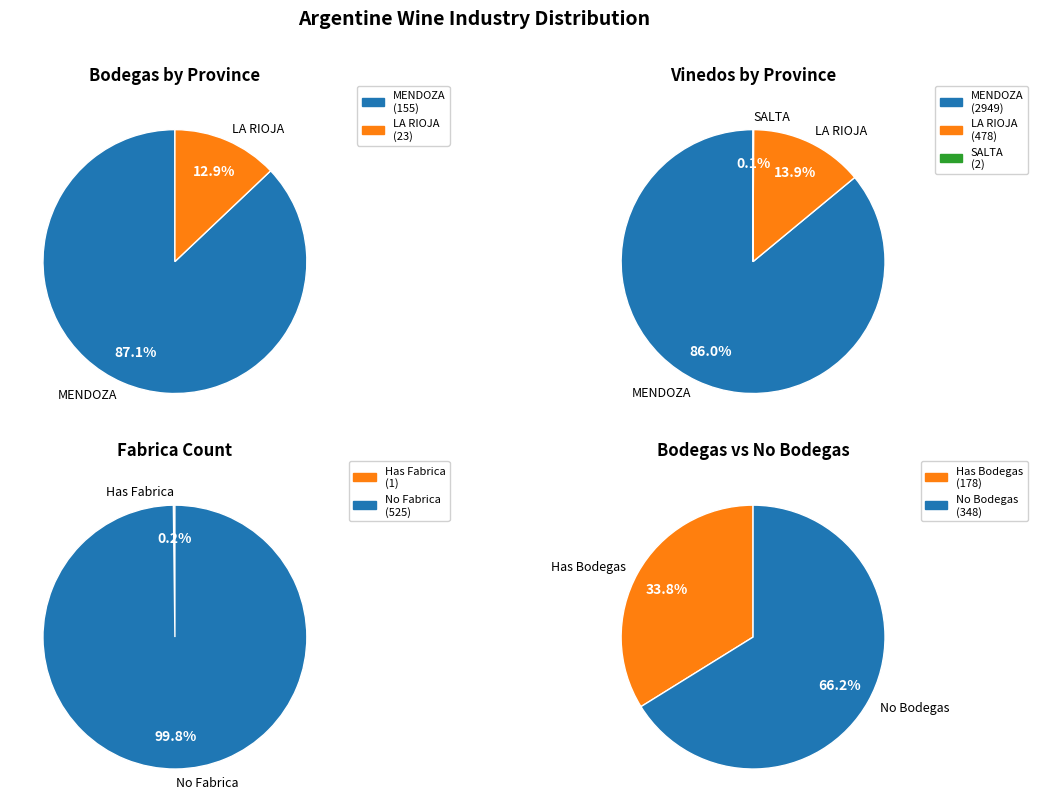

To the nearest percent, what is the difference between the largest and smallest slice percentages?

100%